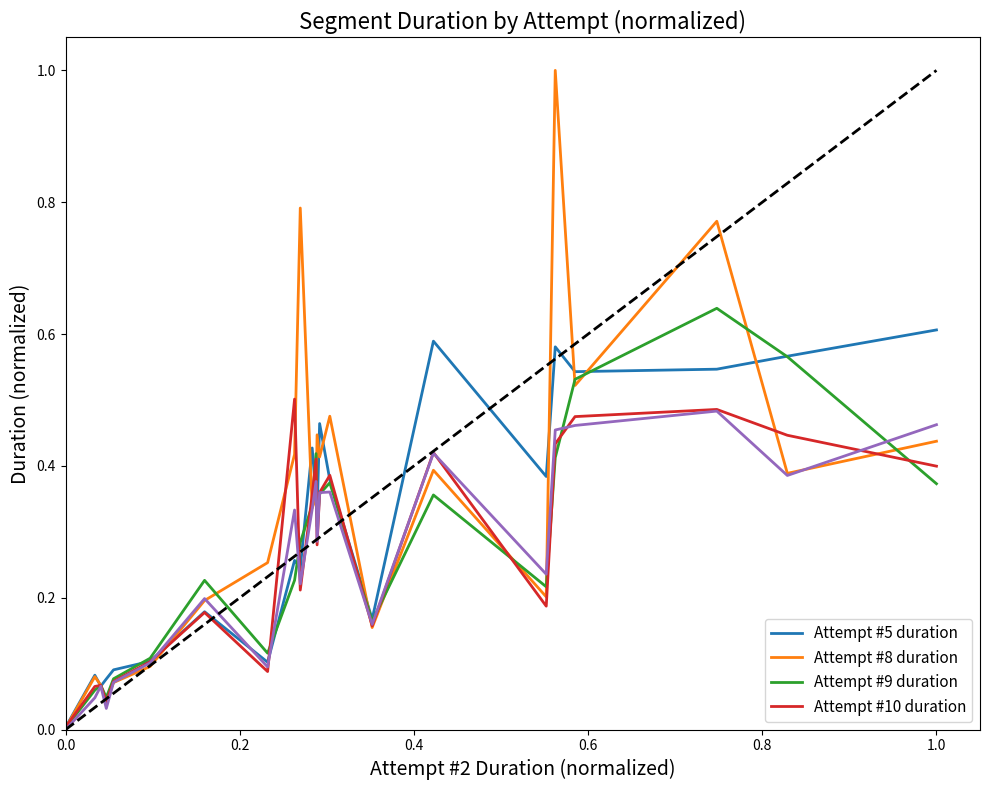

What is the greatest value displayed?

1.0